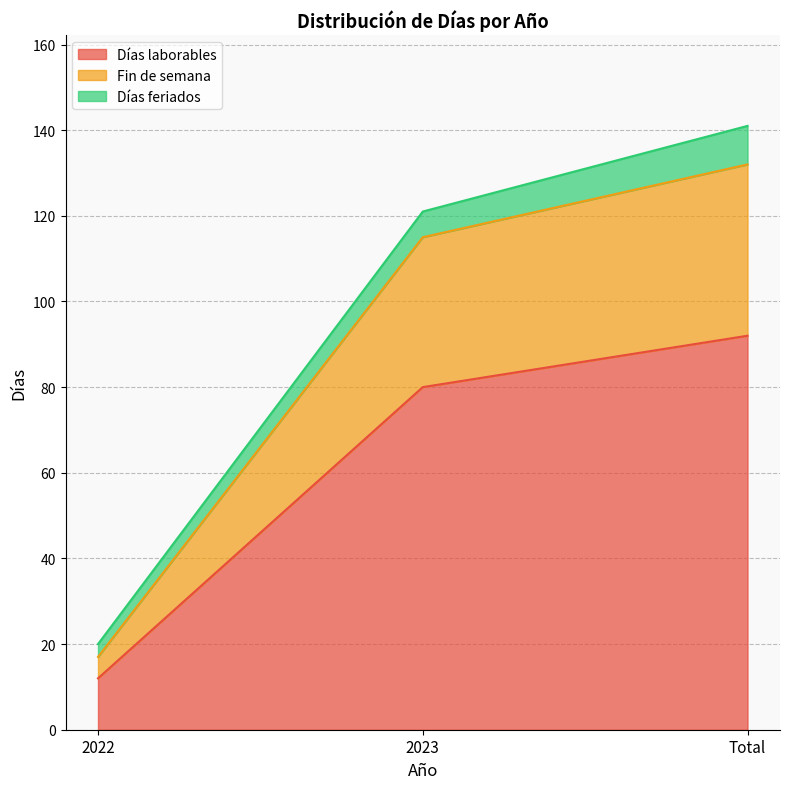

Rank the categories by Días laborables value from highest to lowest.

Total, 2023, 2022